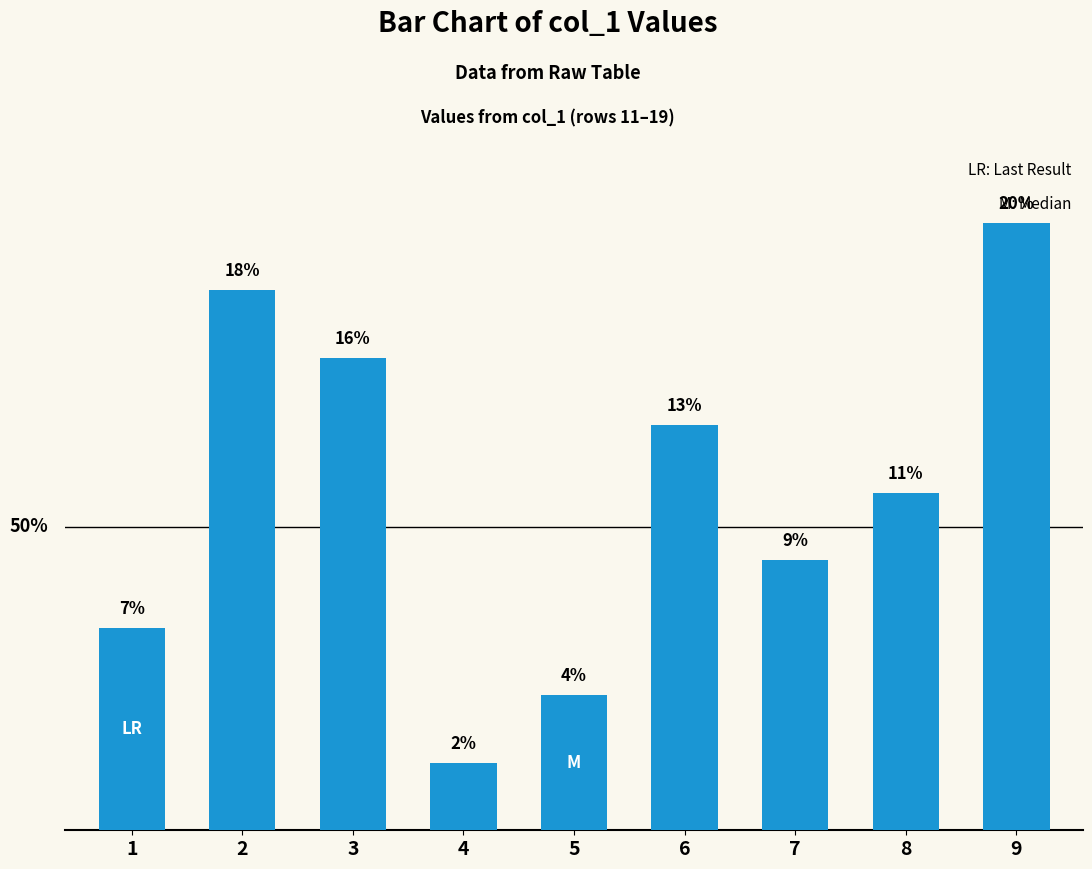

The chart shows a value of 7 at 8. True or false?

False